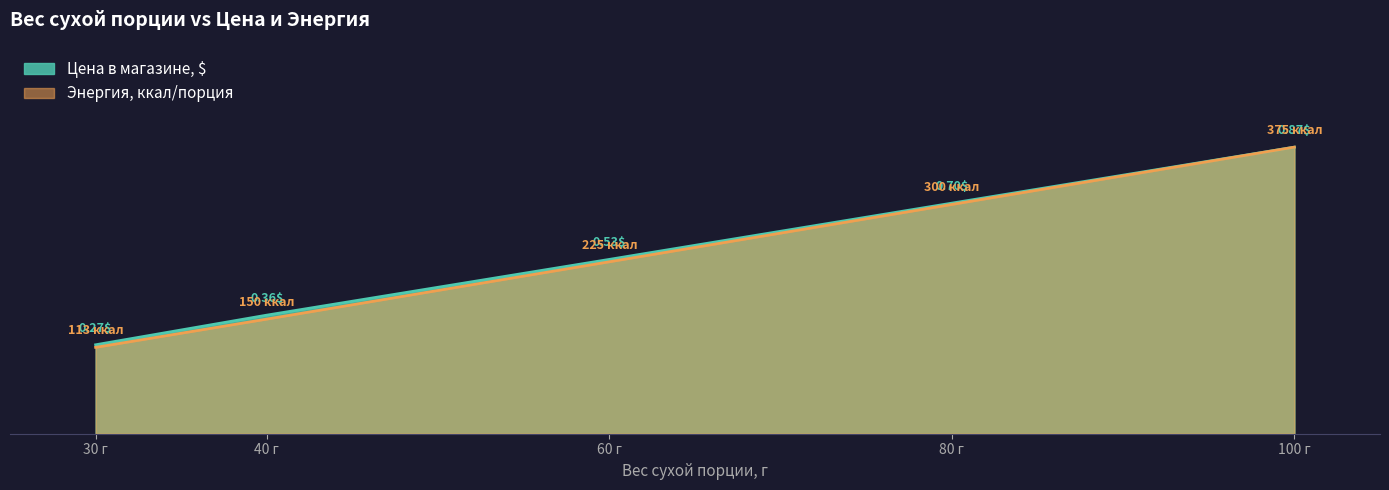

At which category does the chart reach its minimum across all series?

30 г